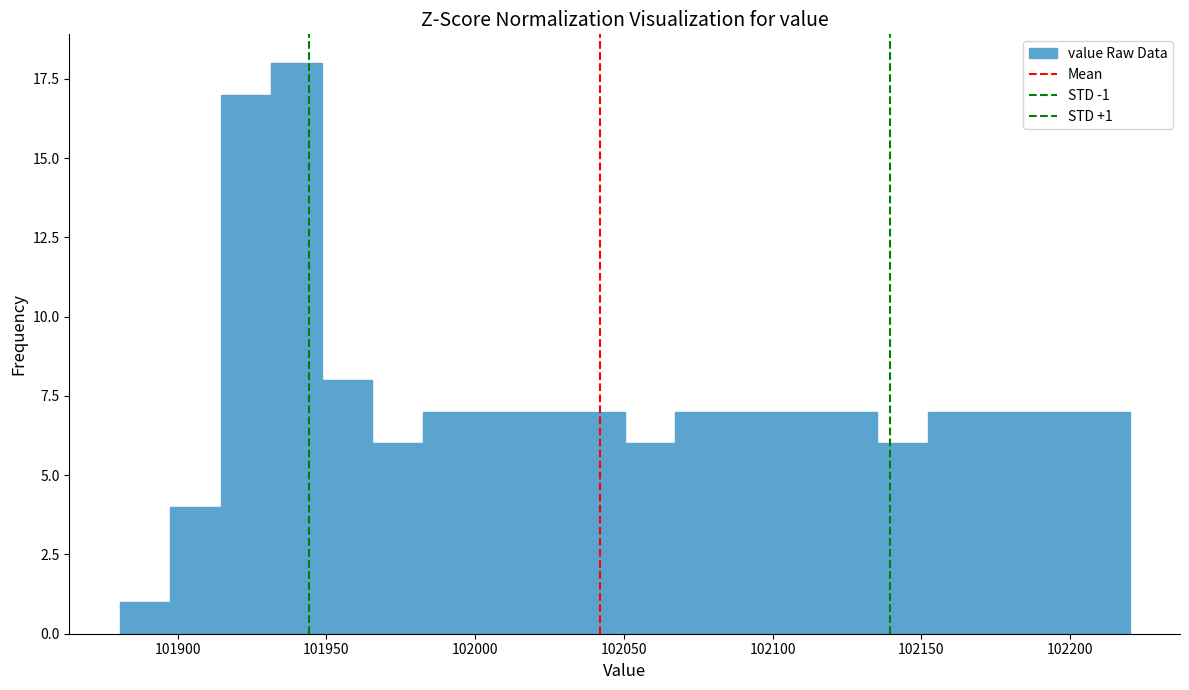

Around what value on the x-axis is the tallest bar? Give the approximate position of its centre, as read against the axis.

101940